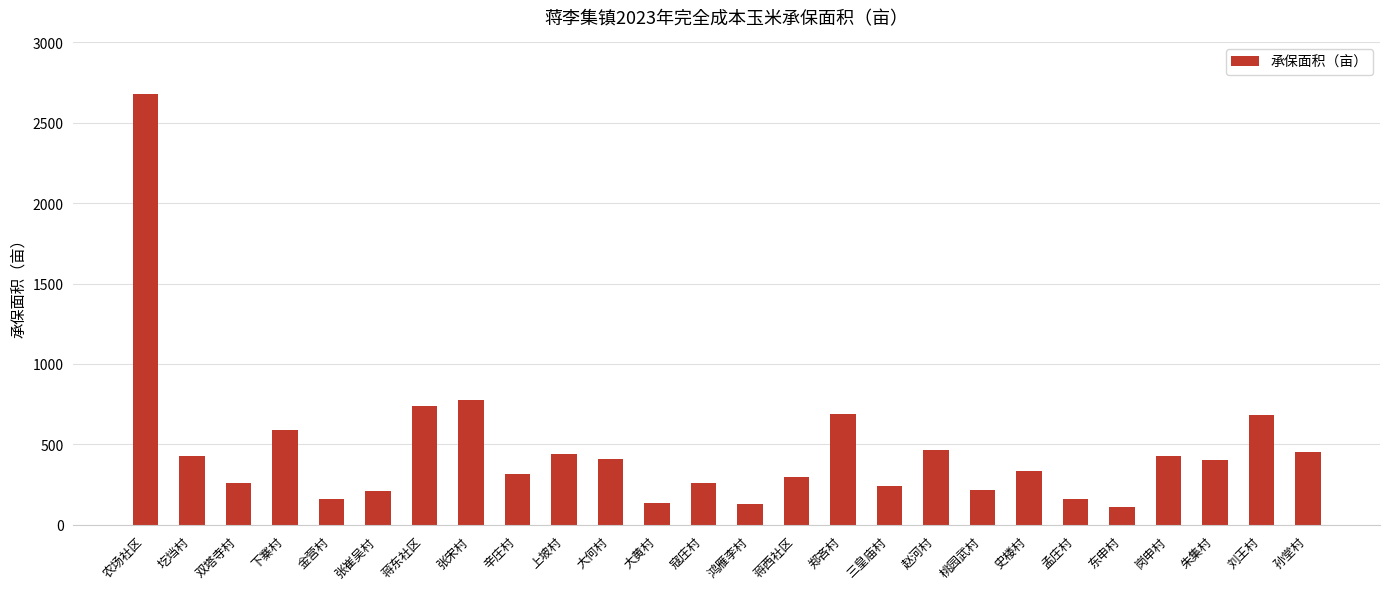

True or false: the data shows 1381.1 at 农场社区.

False